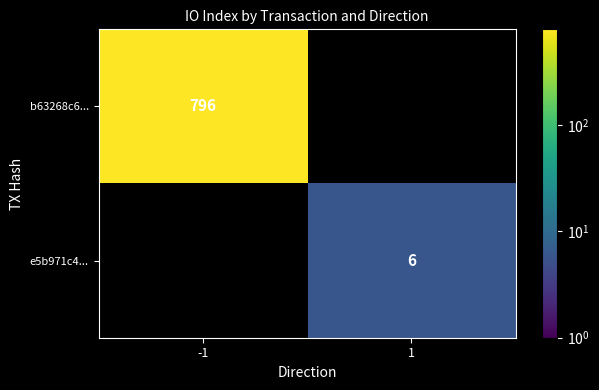

How many series are shown in this chart?

2